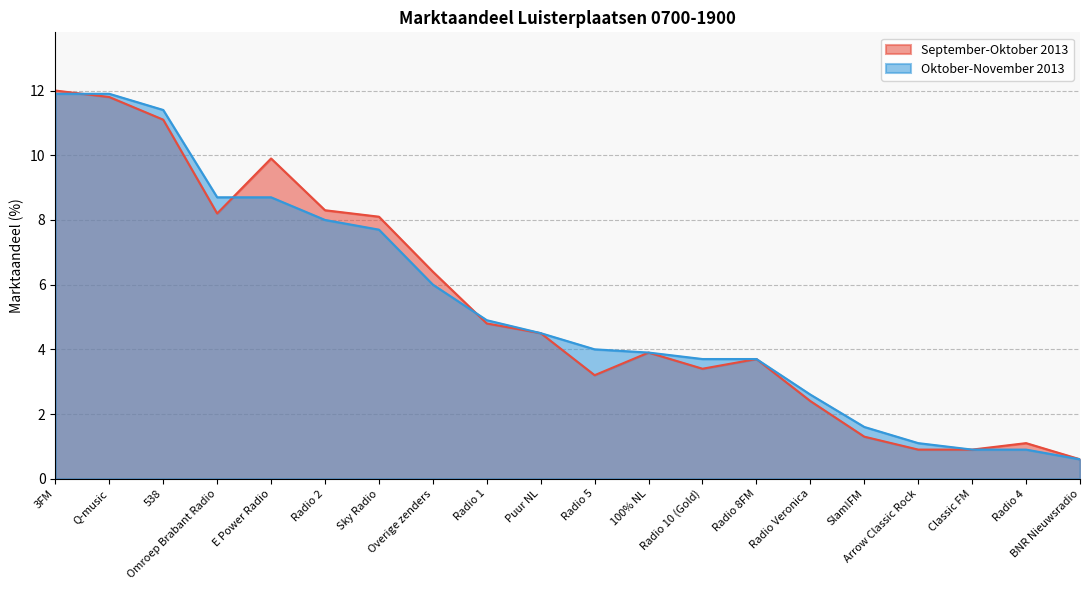

What is the approximate value of Oktober-November 2013 at 100% NL?

3.9